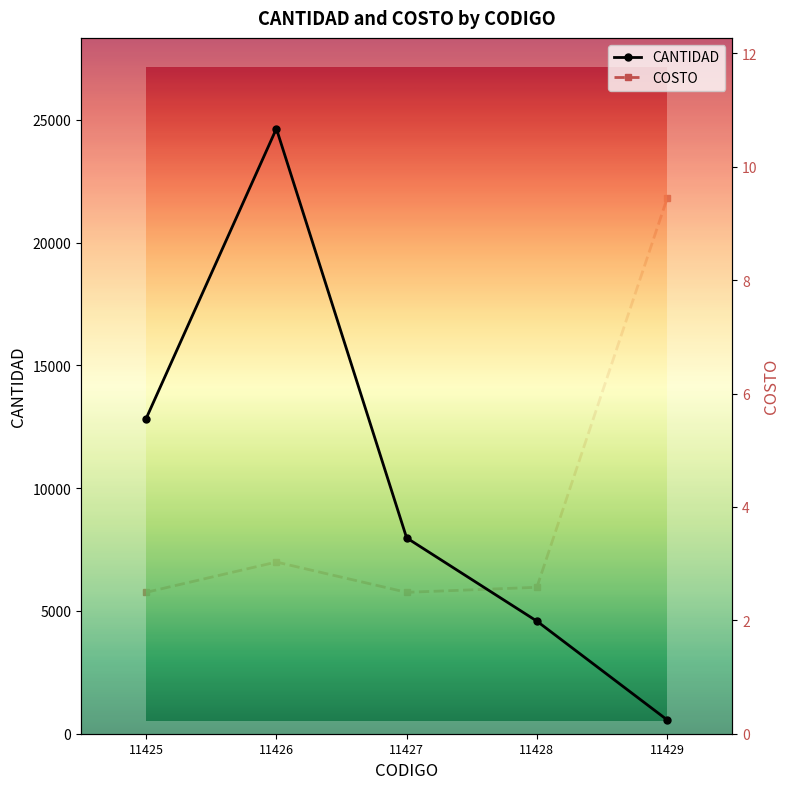

How many lines are shown in the chart?

2